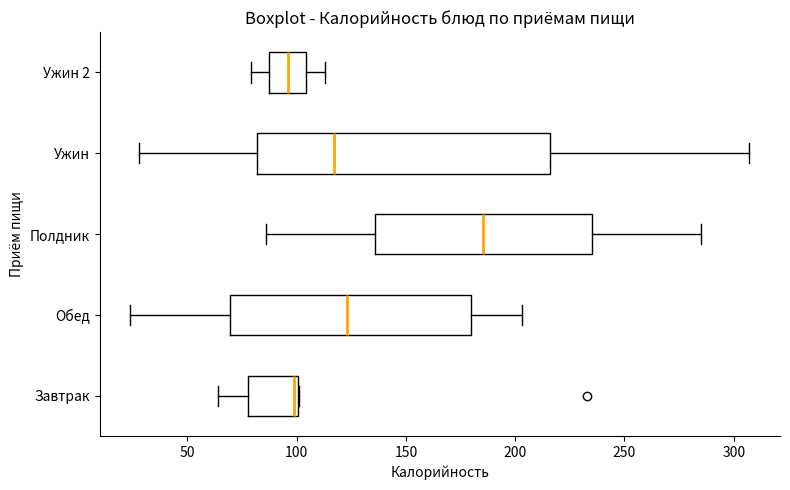

Which box's median line is the furthest to the right?

Полдник